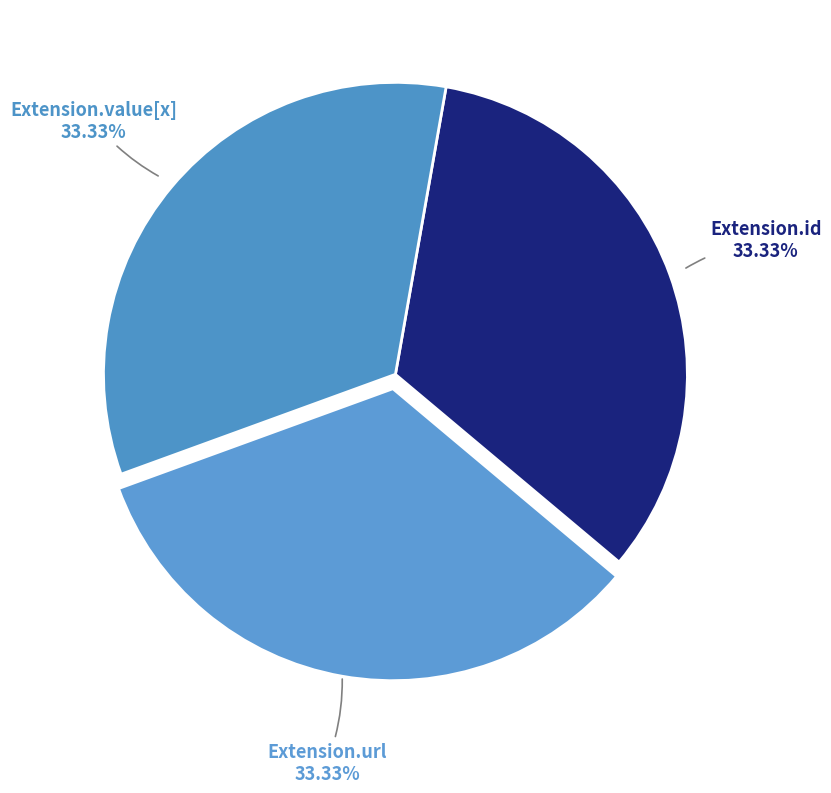

Does Extension.id 33.33% account for over 50% of the chart?

No